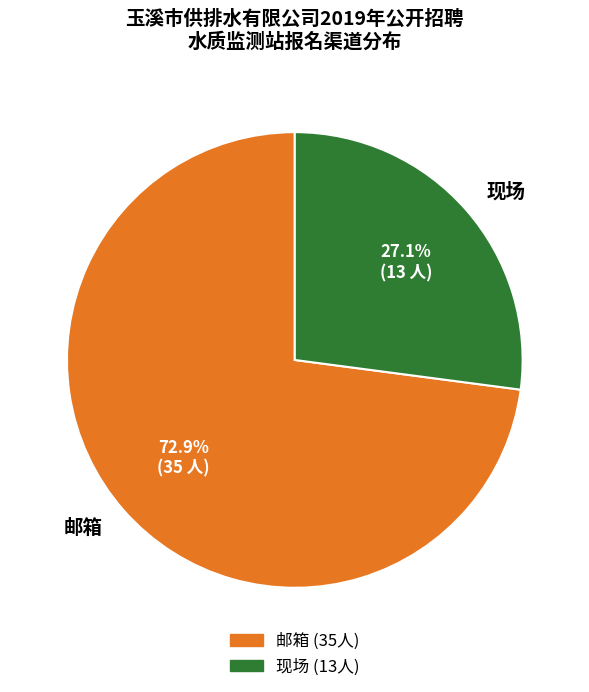

Does 邮箱 account for over 50% of the chart?

Yes